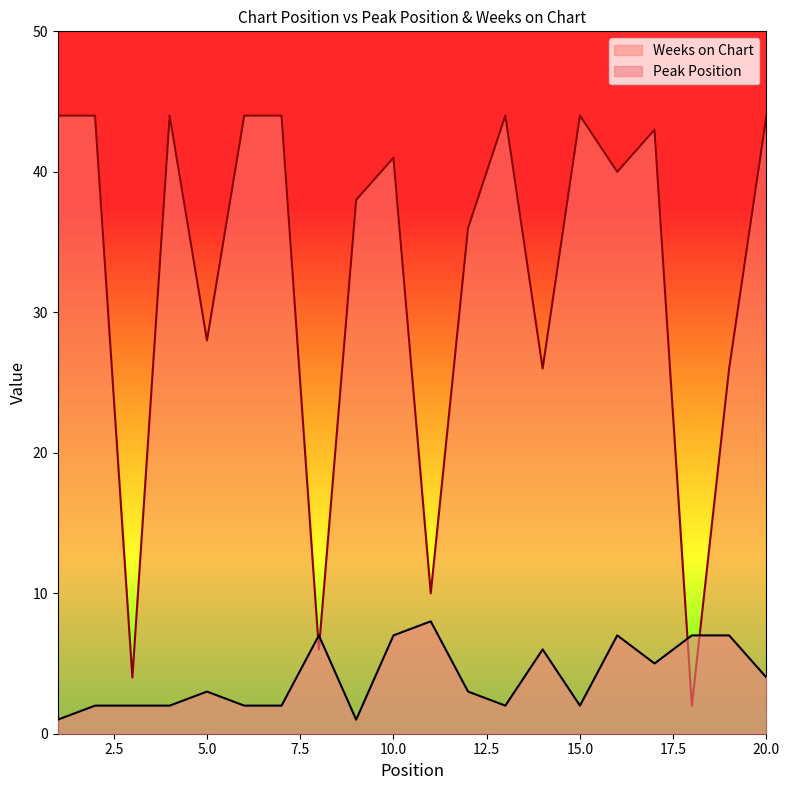

At 4, list the series in order from smallest to largest.

Peak Position, Weeks on Chart